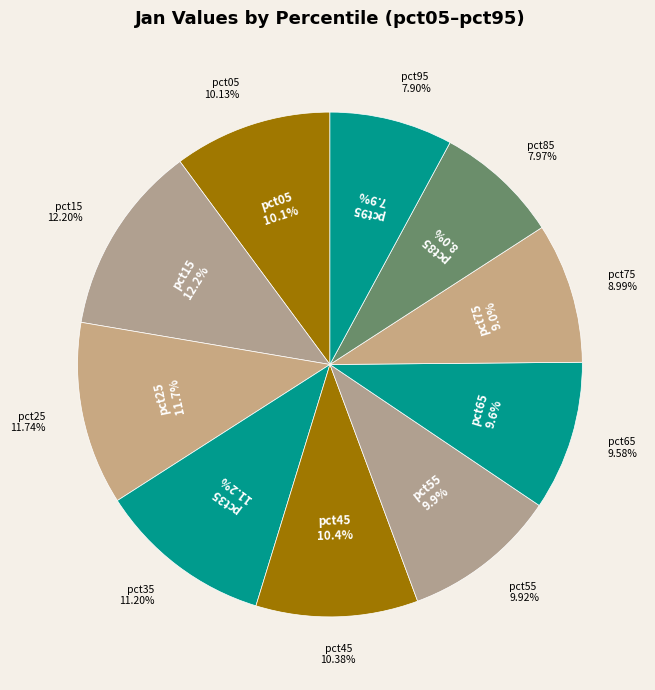

To the nearest percent, what is the average slice percentage?

10%